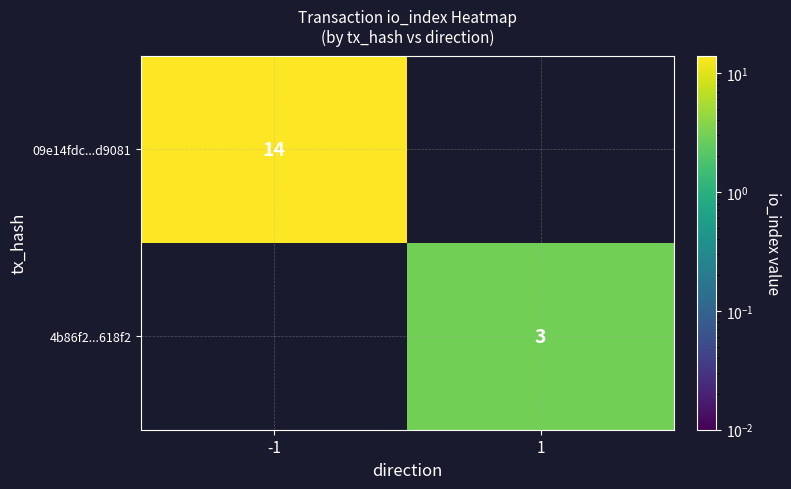

How many data points does each series have?

2